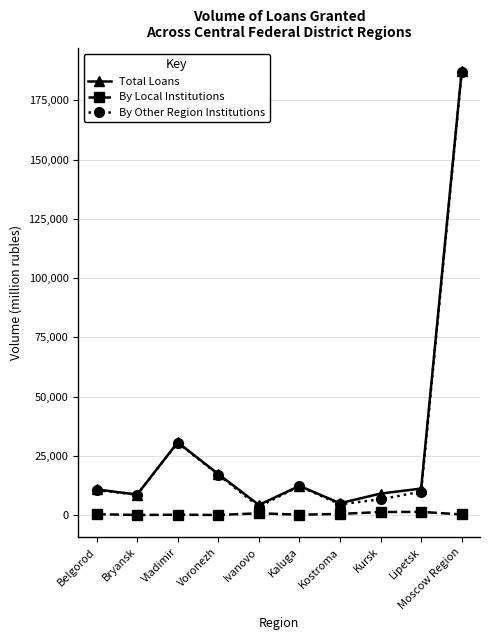

What is the minimum value for By Other Region Institutions?

3533